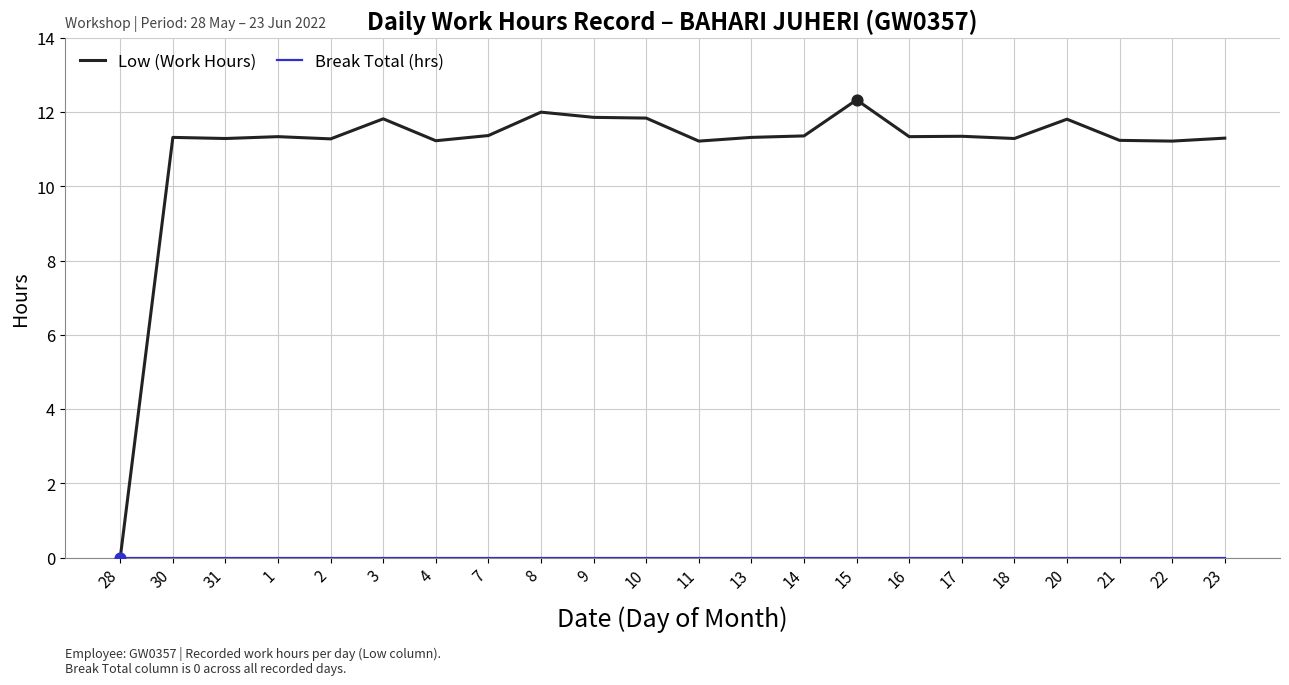

At how many categories does at least one series exceed 10?

21